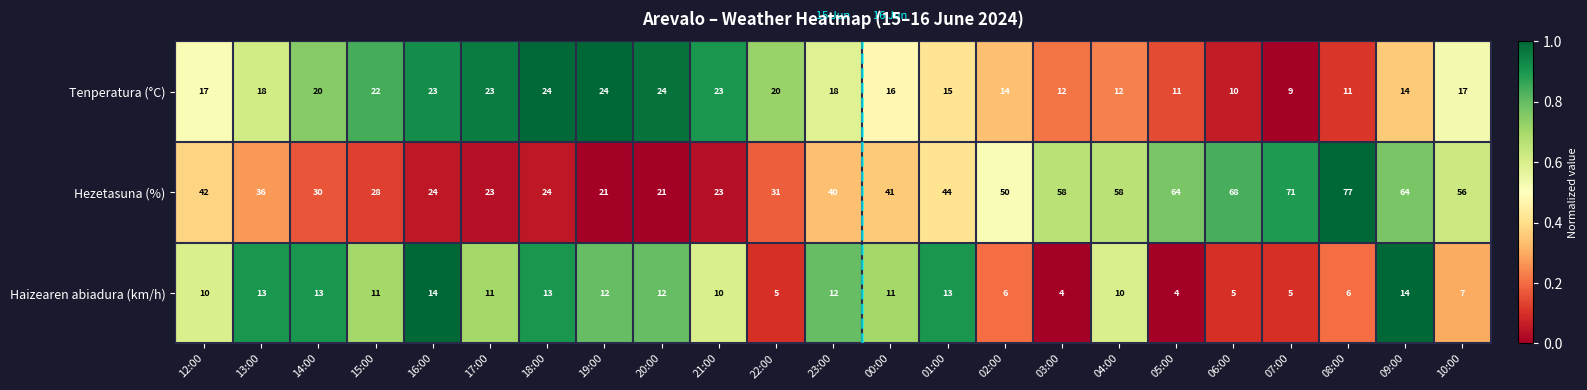

What is the difference between the maximum and minimum values in the Hezetasuna (%) series?

56